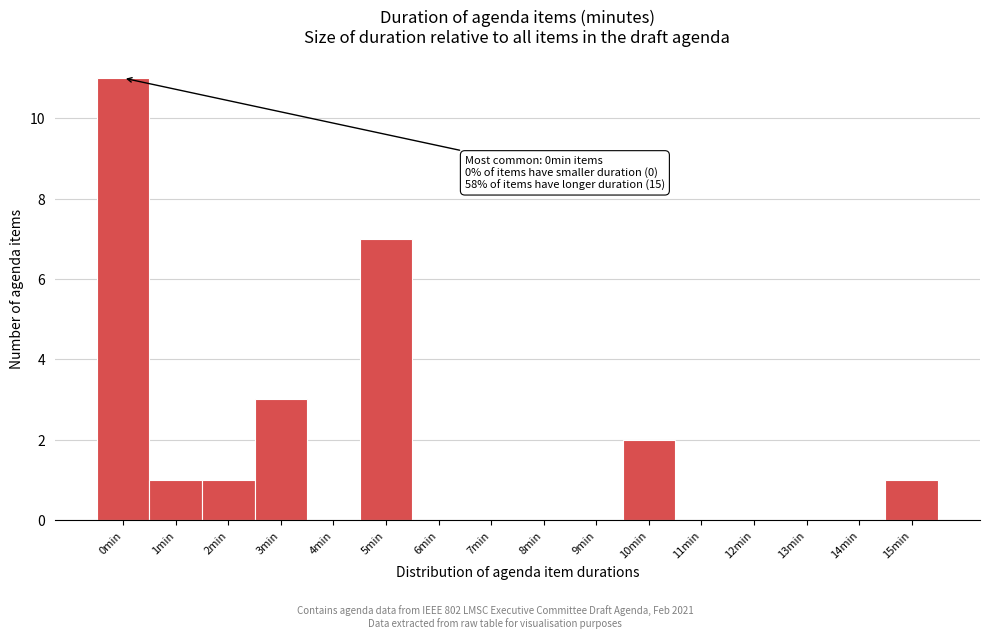

Reading right to left, extract all data points from this chart.

15min=1	14min=0	13min=0	12min=0	11min=0	10min=2	9min=0	8min=0	7min=0	6min=0	5min=7	4min=0	3min=3	2min=1	1min=1	0min=11